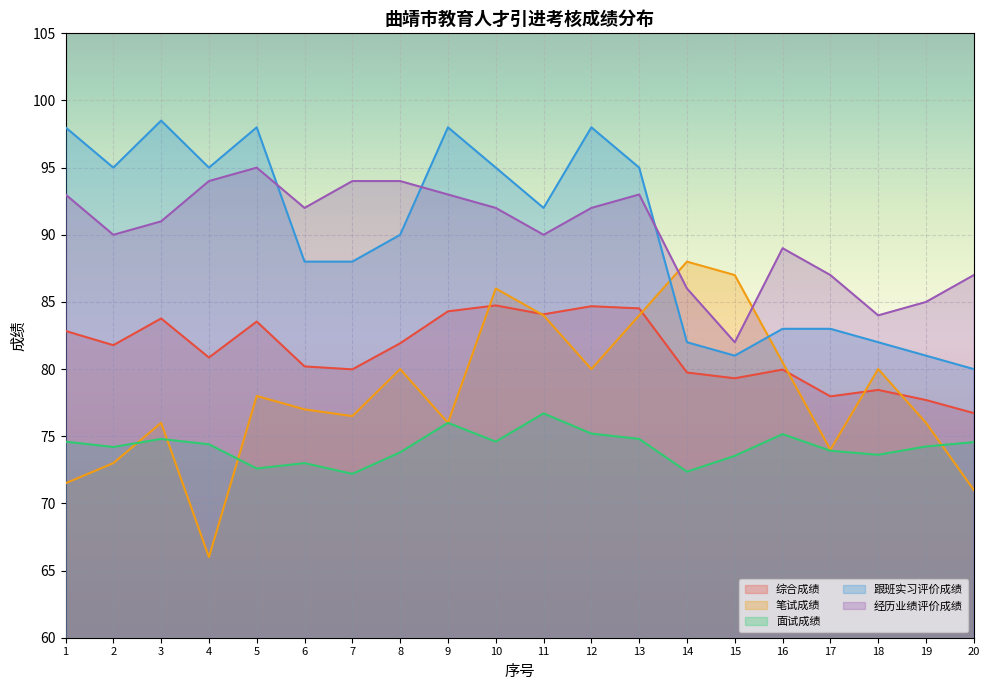

Which series has the widest spread of values?

笔试成绩